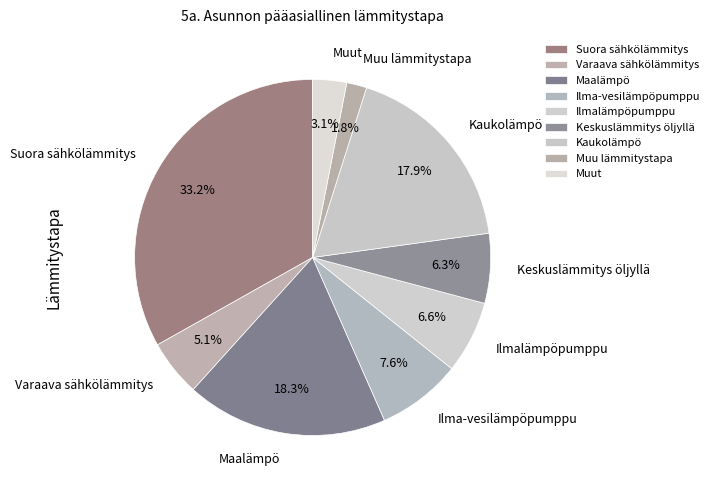

What portion of the pie excludes Ilma-vesilämpöpumppu?

92.4%